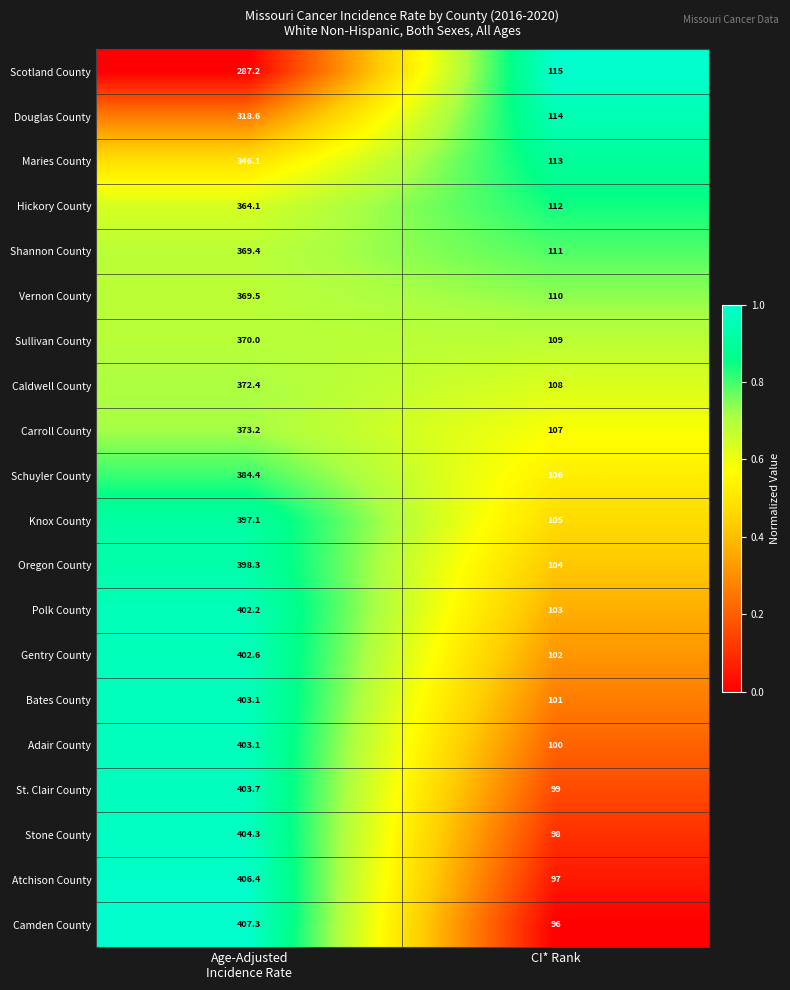

At which label does Maries County reach its minimum?

CI* Rank